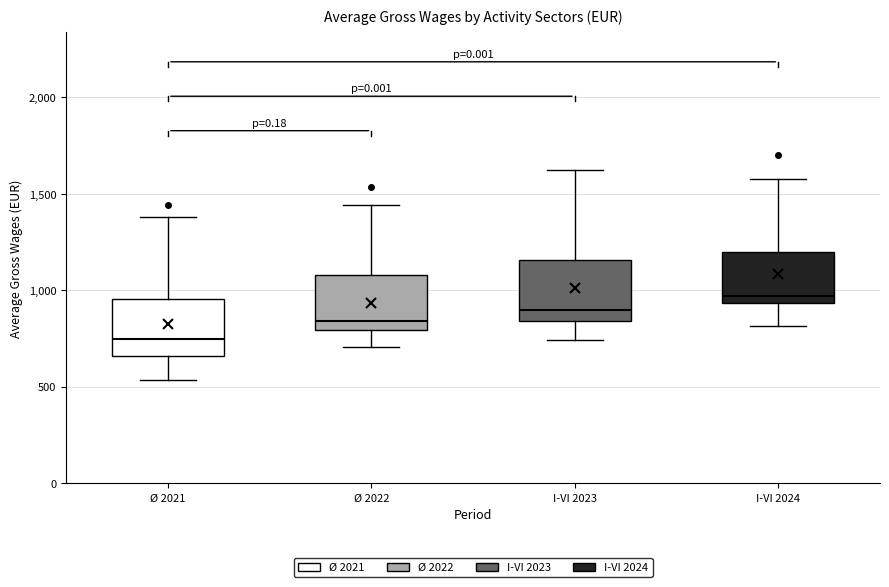

Which box's median line is the highest?

I-VI 2024